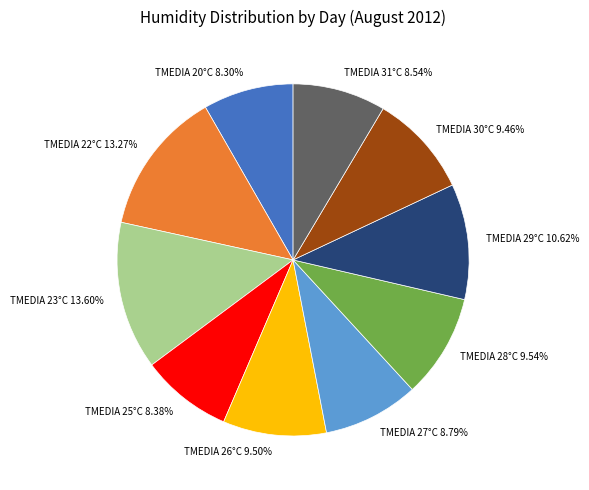

Does any single category account for the majority?

No